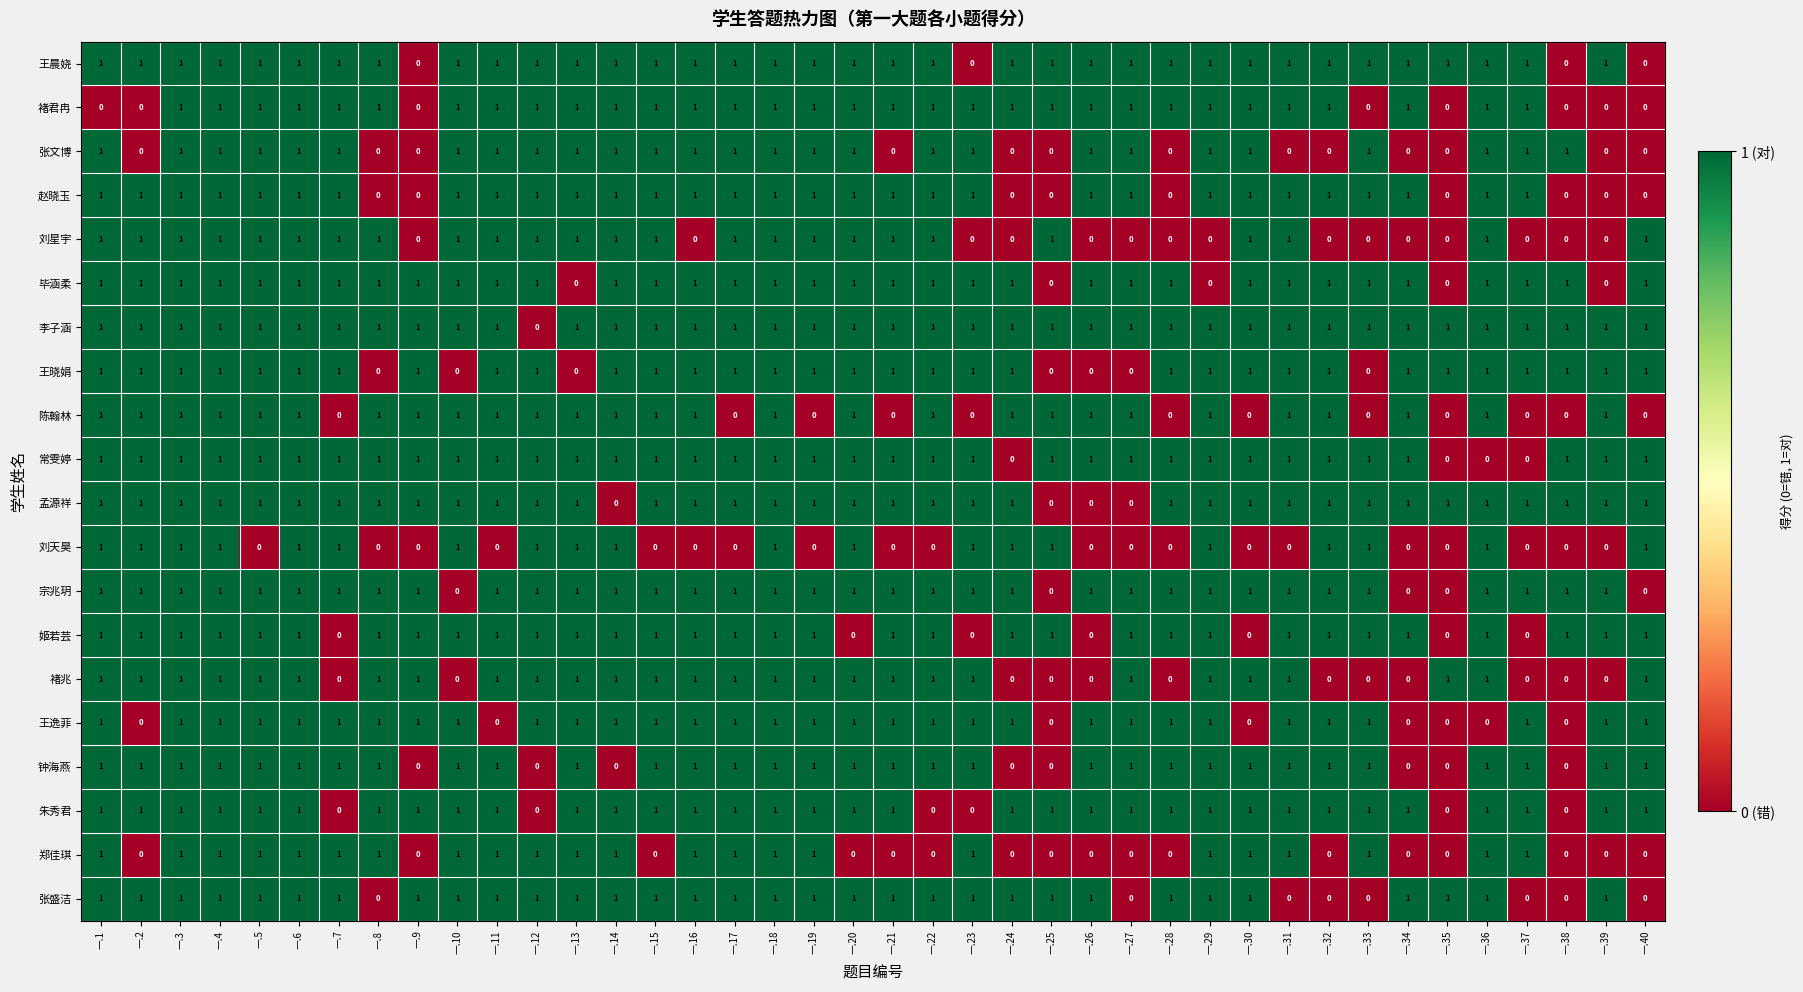

Count the number of categories in the chart.

40